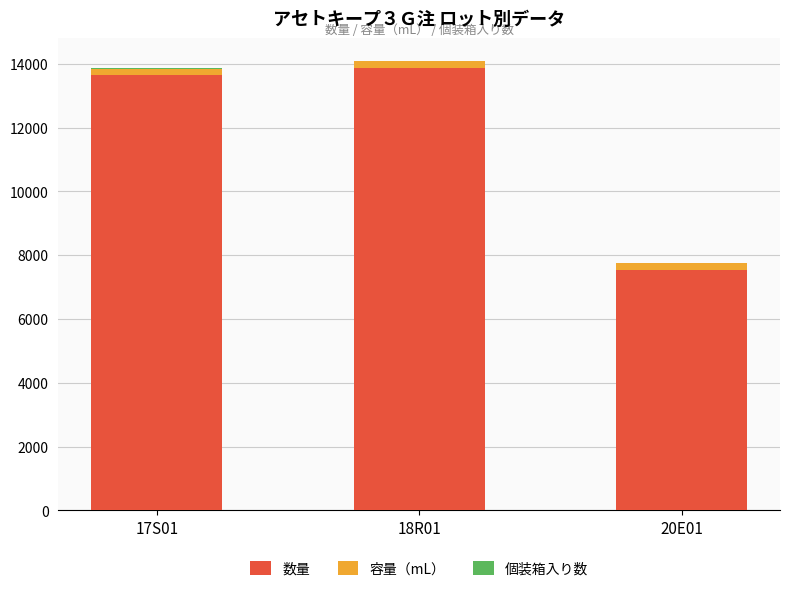

What is the sum of all 数量 values?

35060